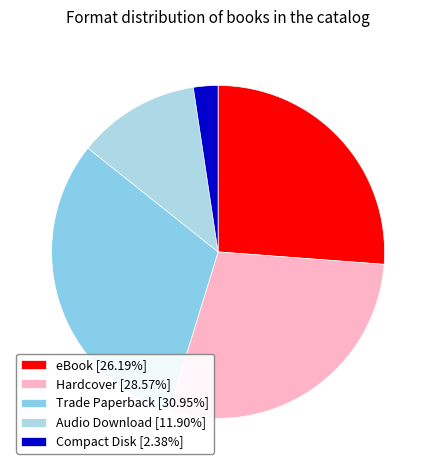

Count the number of slices in the pie.

5